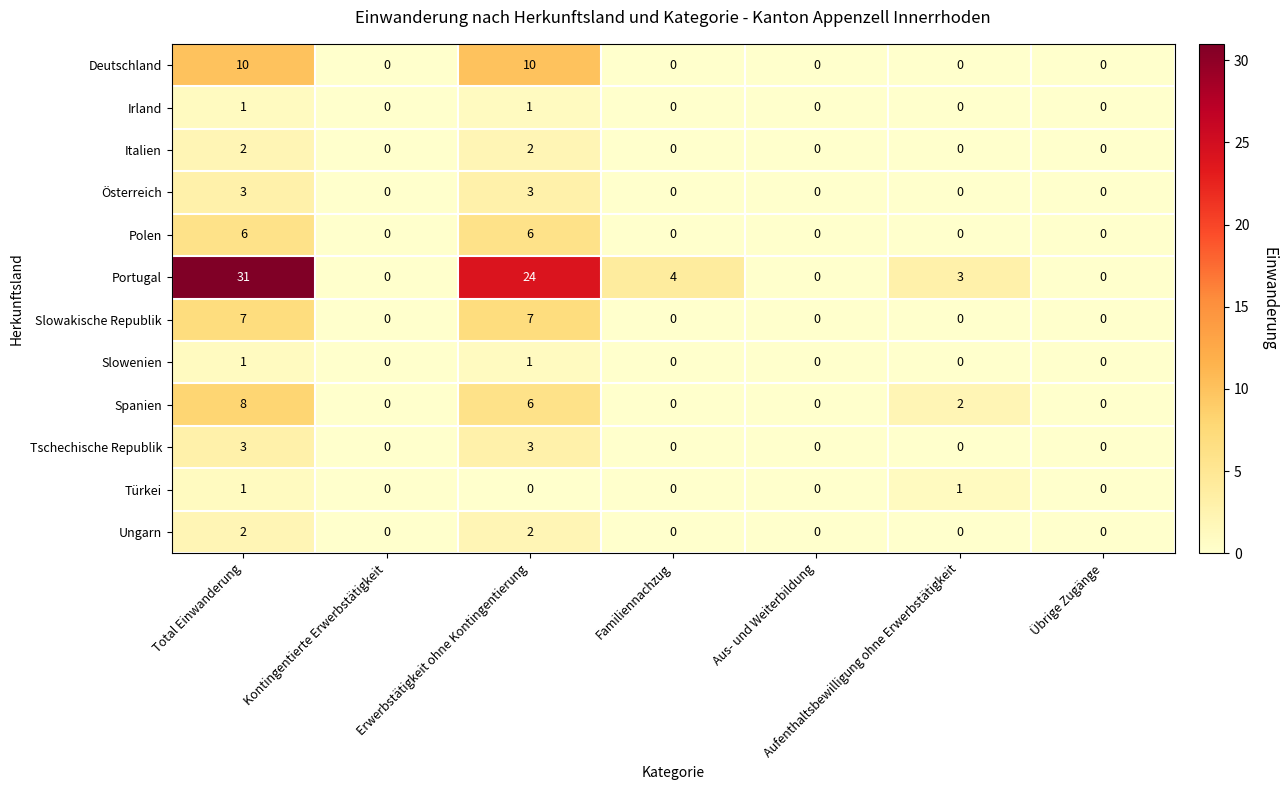

What is the greatest value displayed?

31